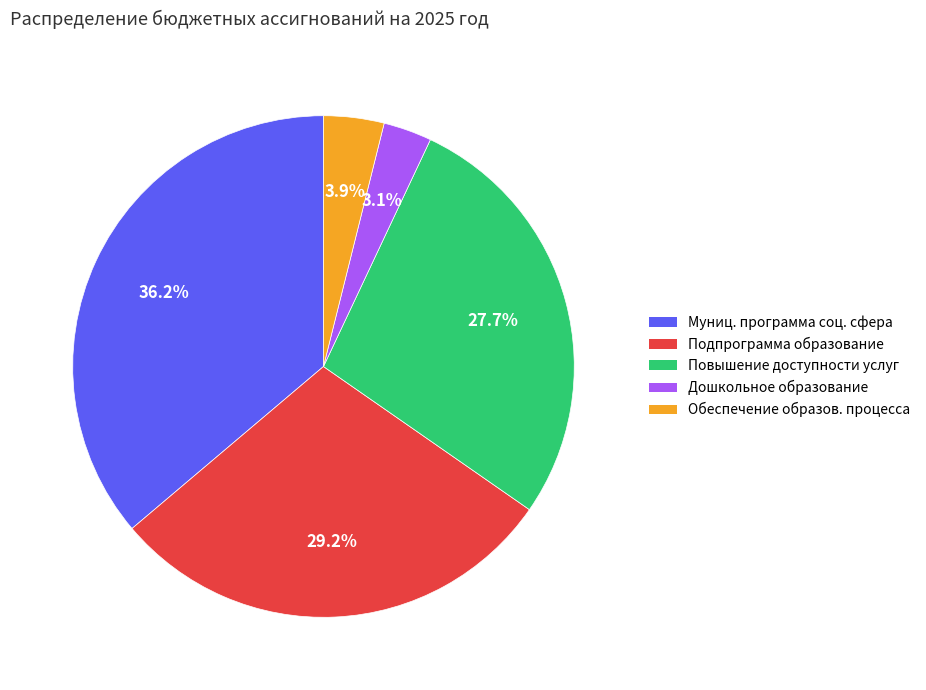

Count the number of slices in the pie.

5